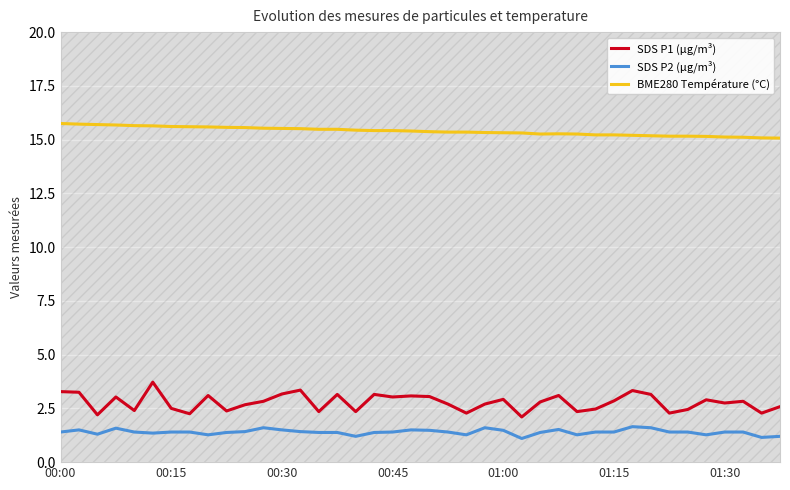

What position from the right is 31?

9